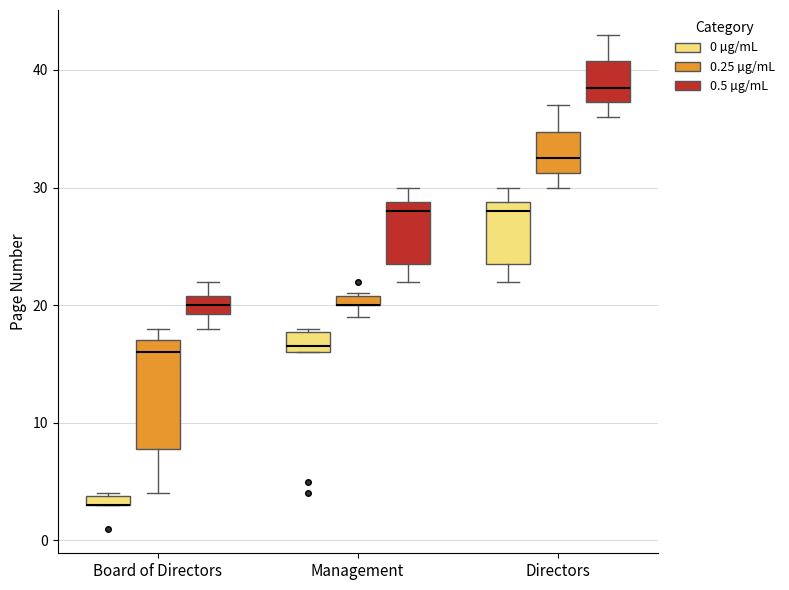

Where is the lower edge of the box for Directors (0.5 µg/mL) on the y-axis? The values are not printed on the chart, so give them approximately, as read against the axis.

37